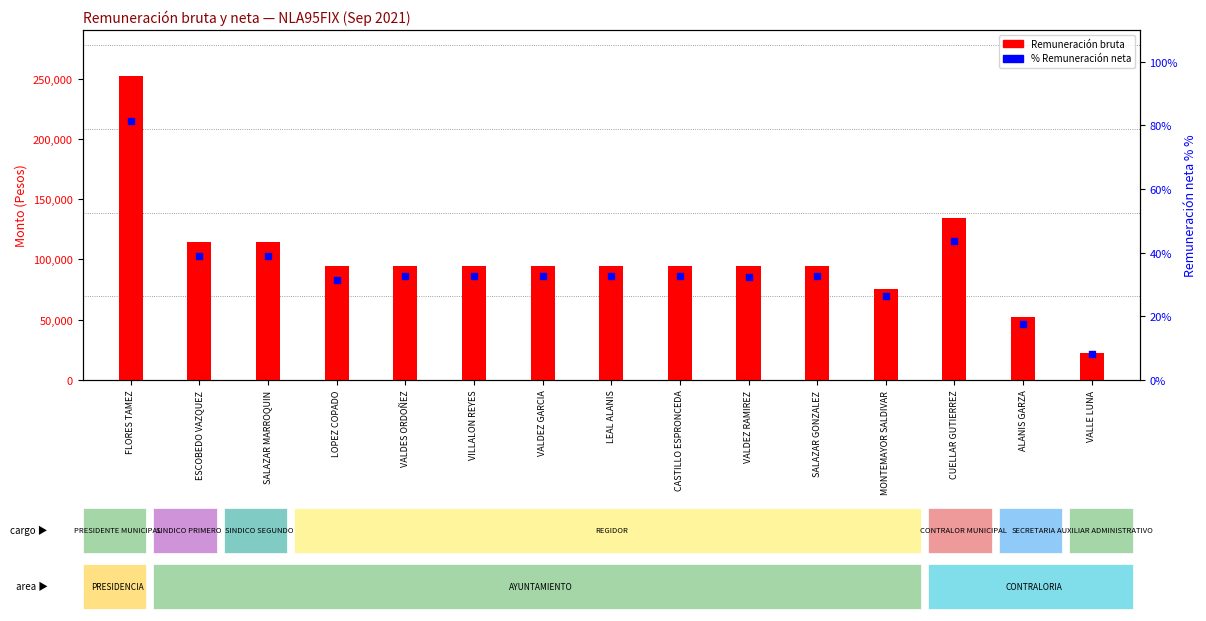

Which series has the largest total across all categories?

Remuneración bruta